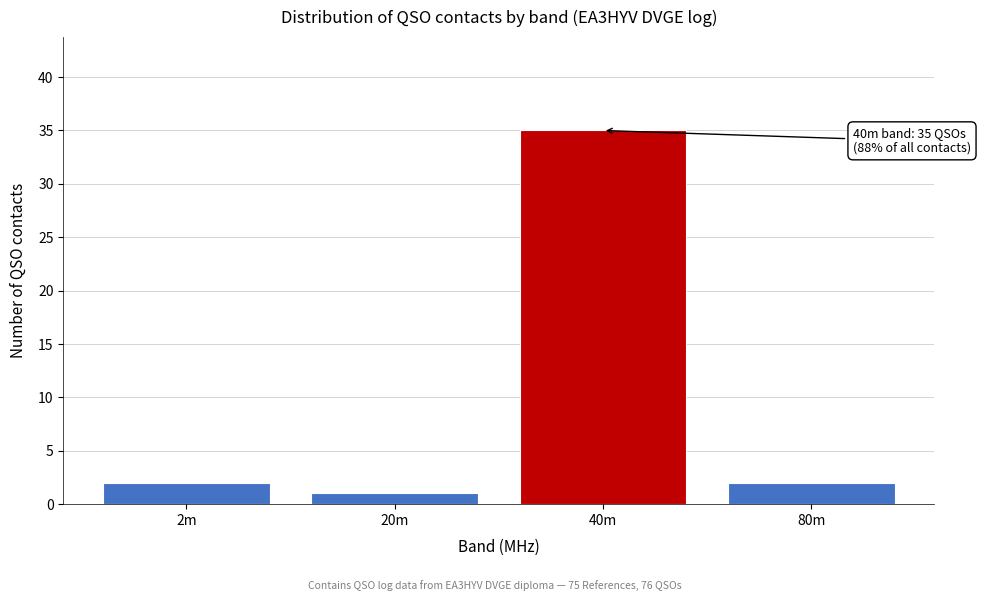

Reading left to right, list all the values displayed in this chart.

2	1	35	2